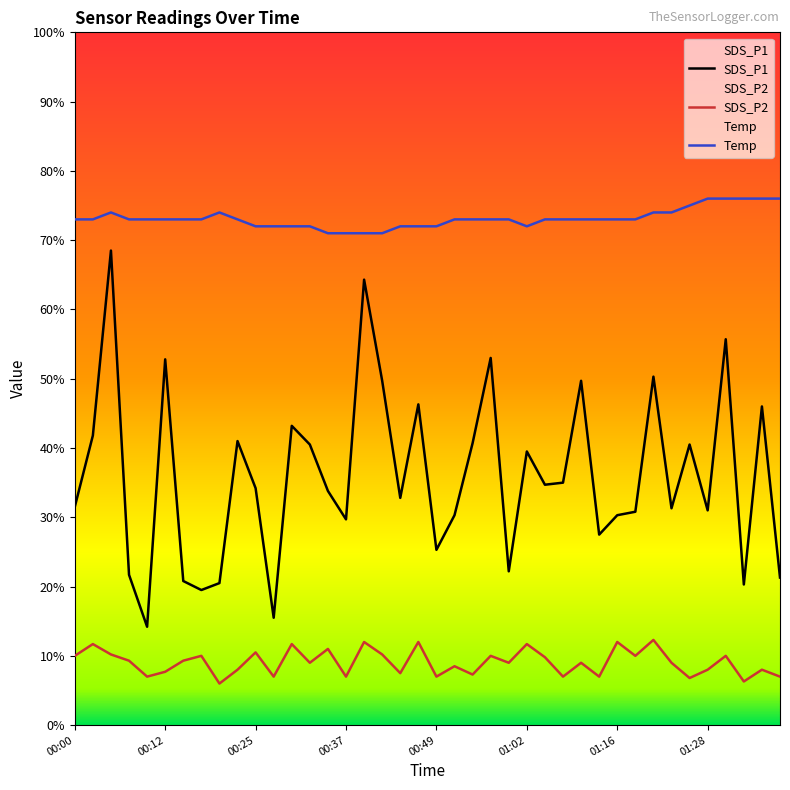

How many Temp values are between 7 and 8?

40